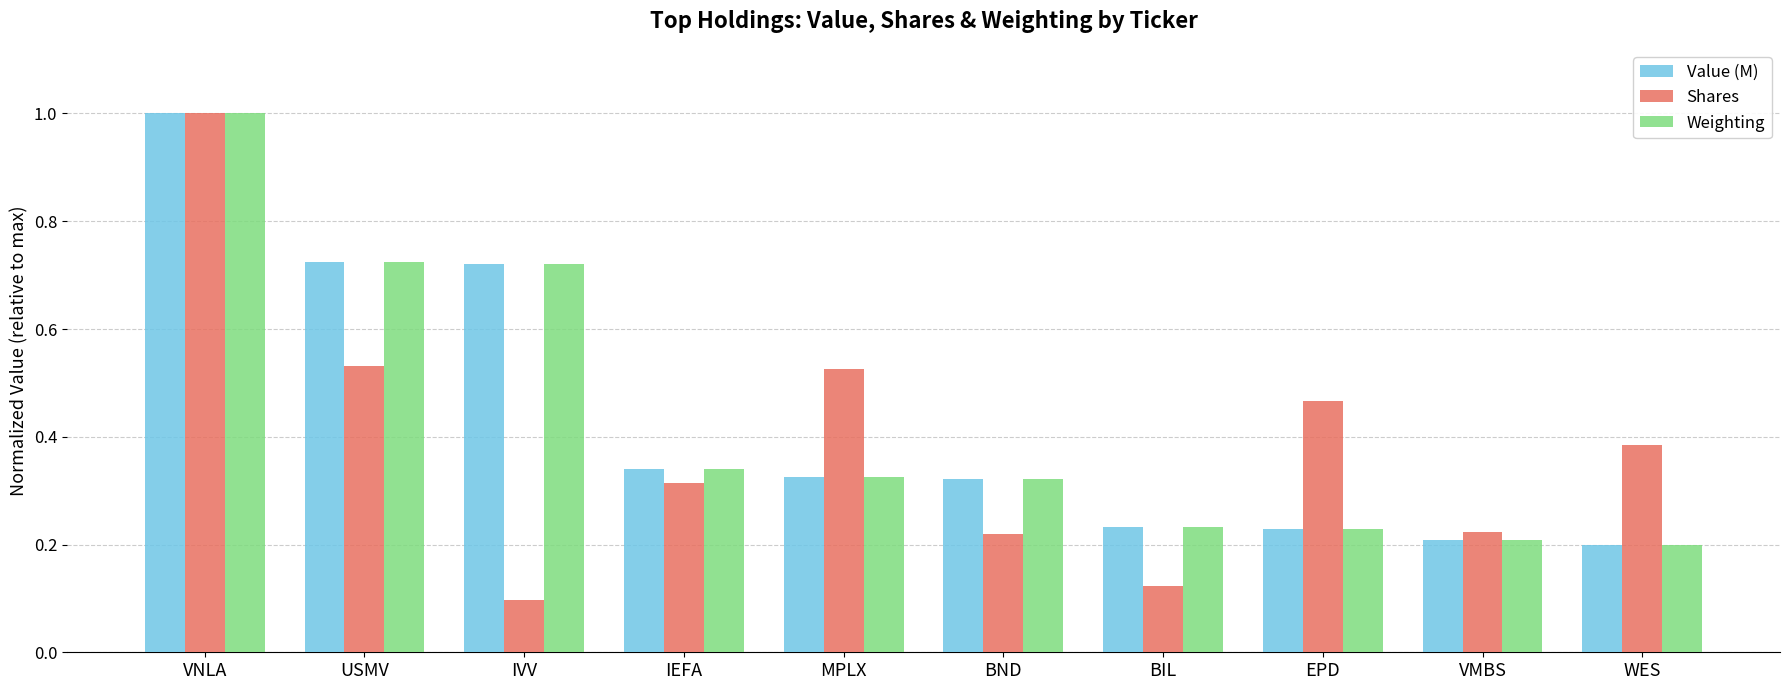

Where is Shares nearest to the value 0?

IVV